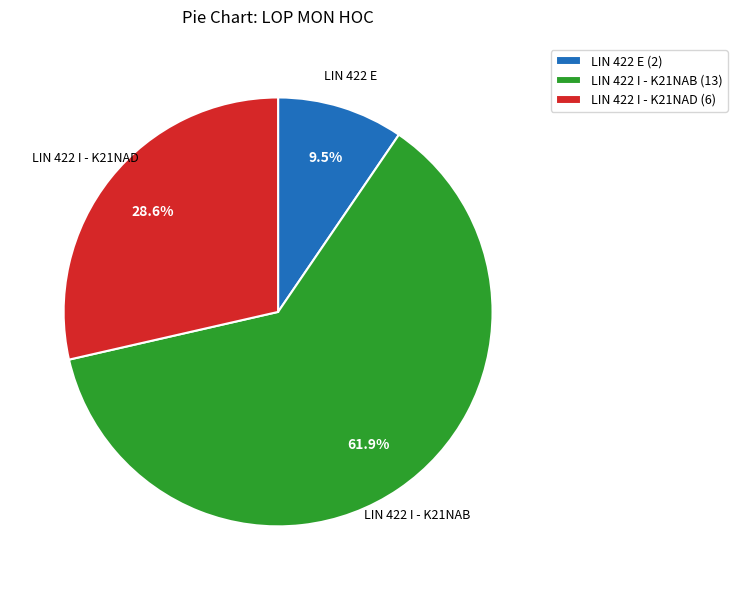

Which category has the biggest portion of the pie?

LIN 422 I - K21NAB (13)